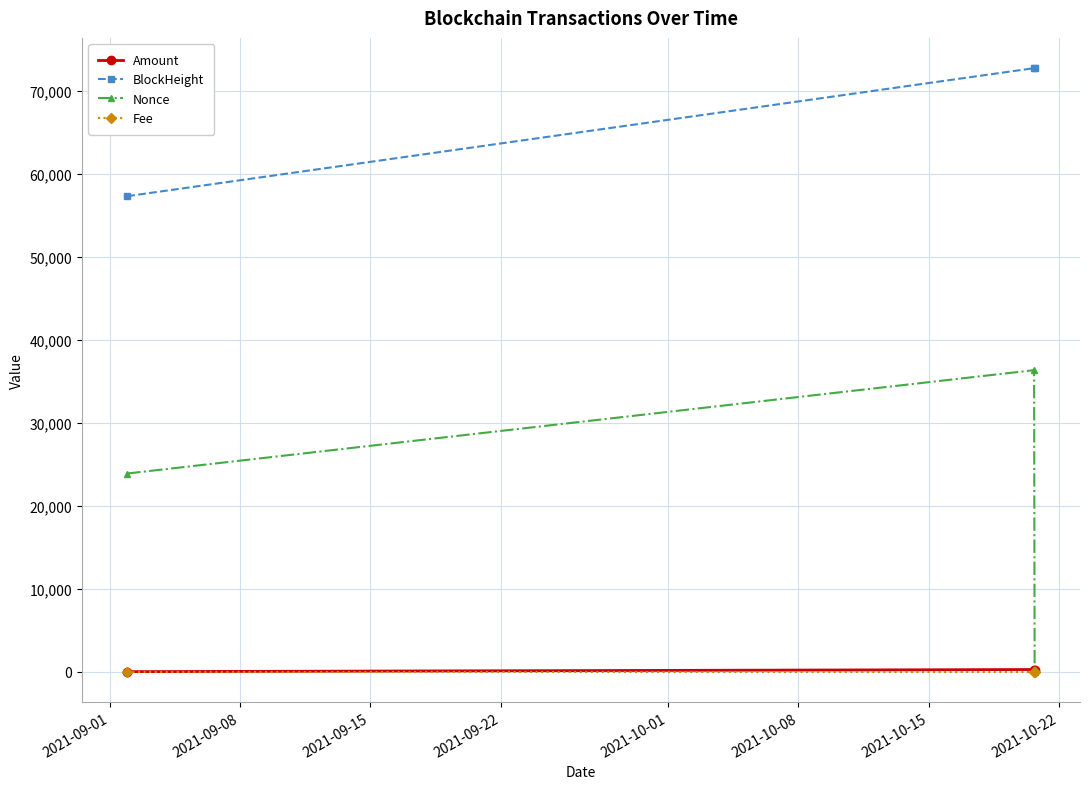

At how many categories does at least one series exceed 4500?

3